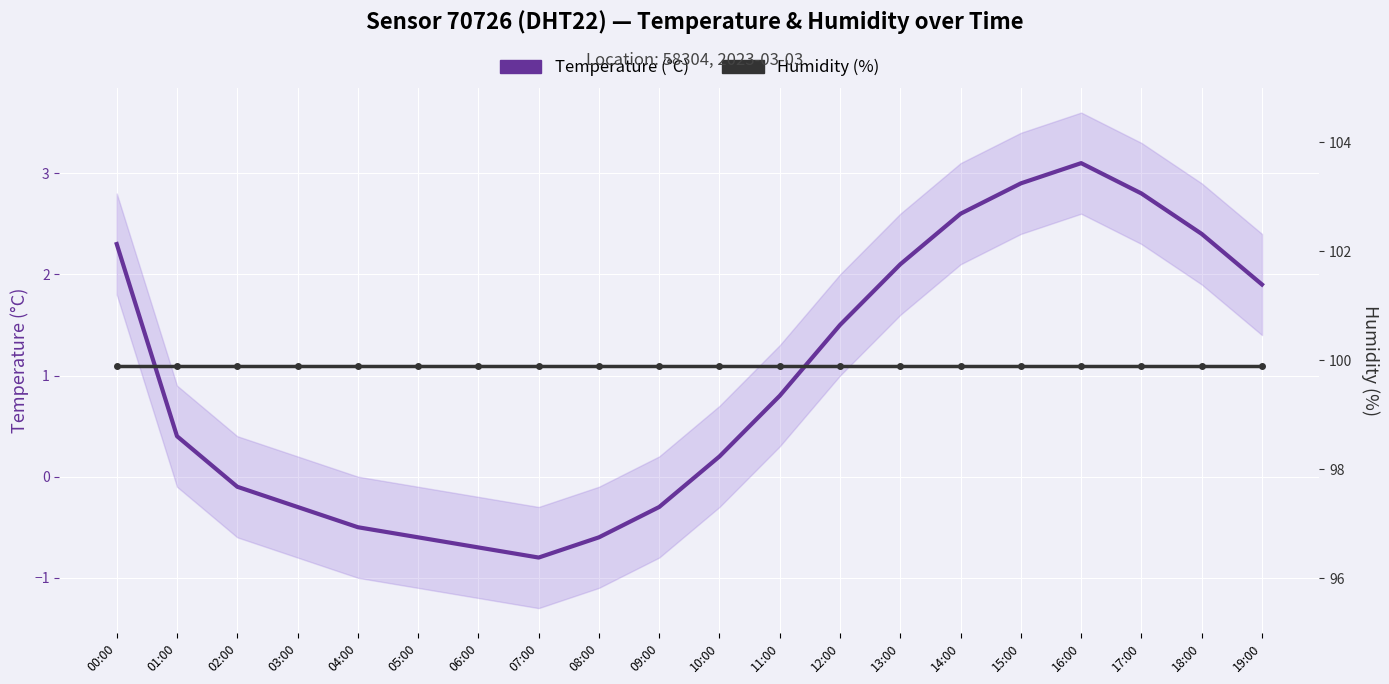

At how many categories does at least one series exceed 13?

20